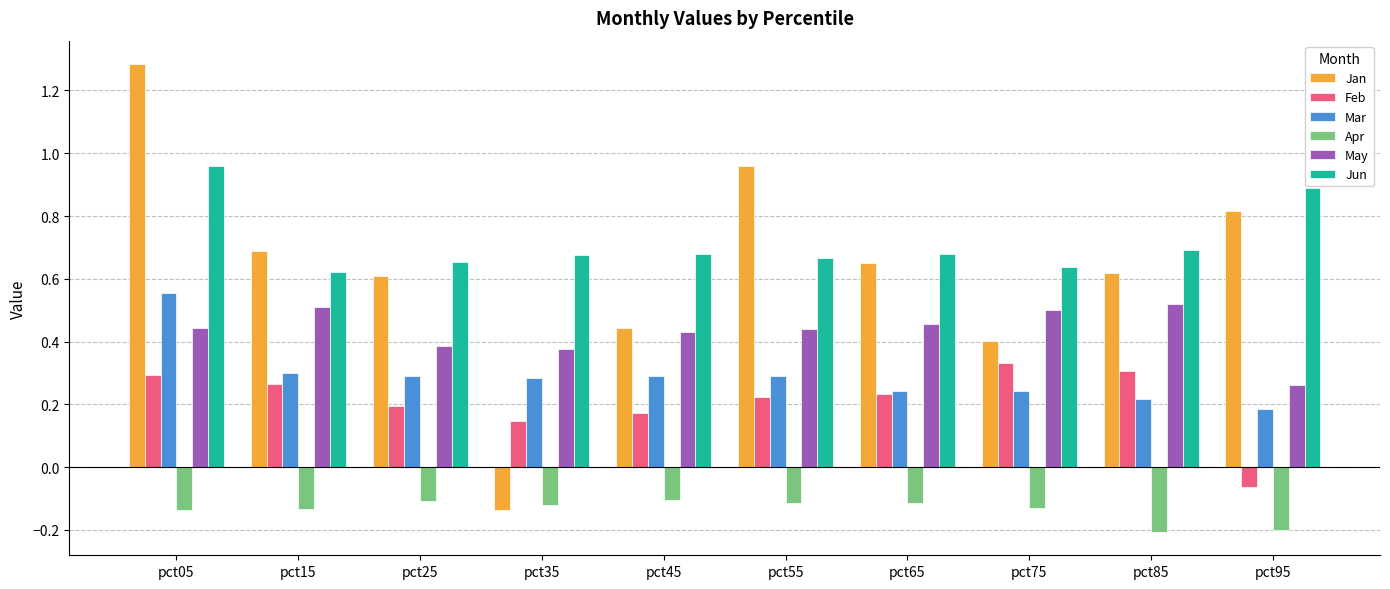

What is the maximum value shown in the chart?

1.3